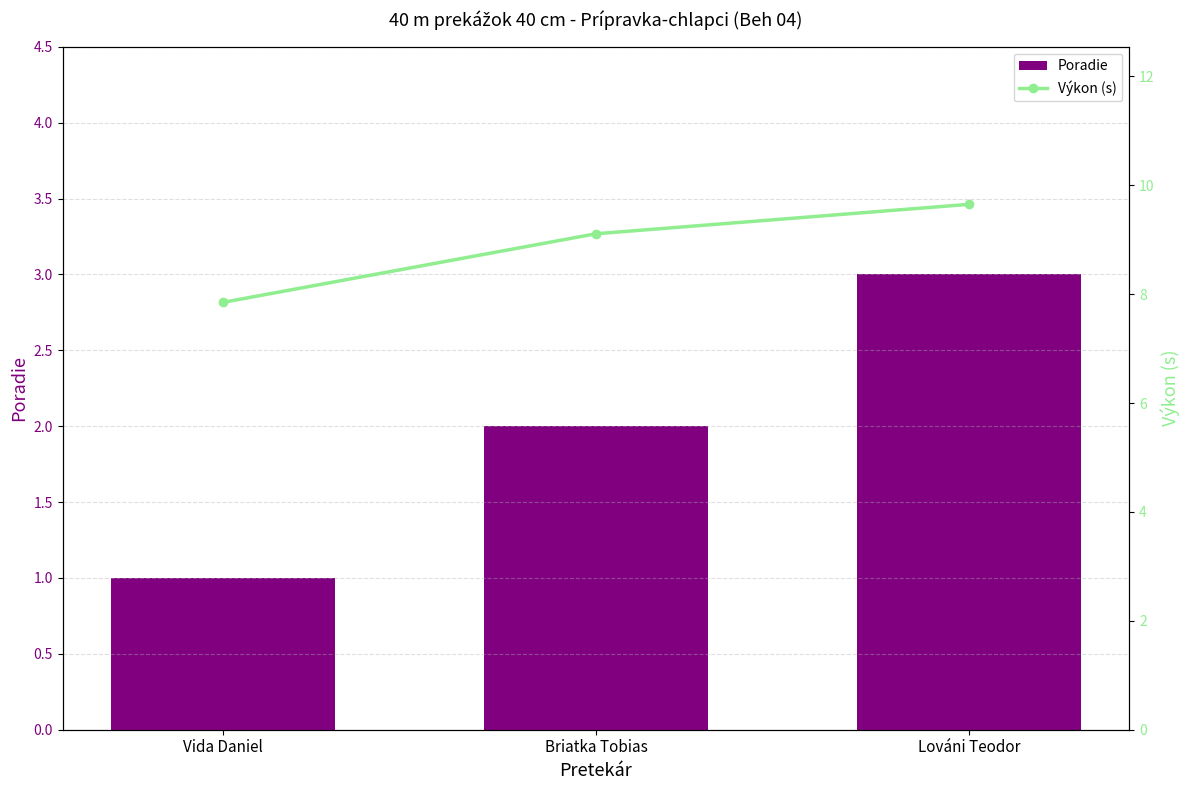

What is the sum of the Poradie values at Briatka Tobias and Lováni Teodor?

5